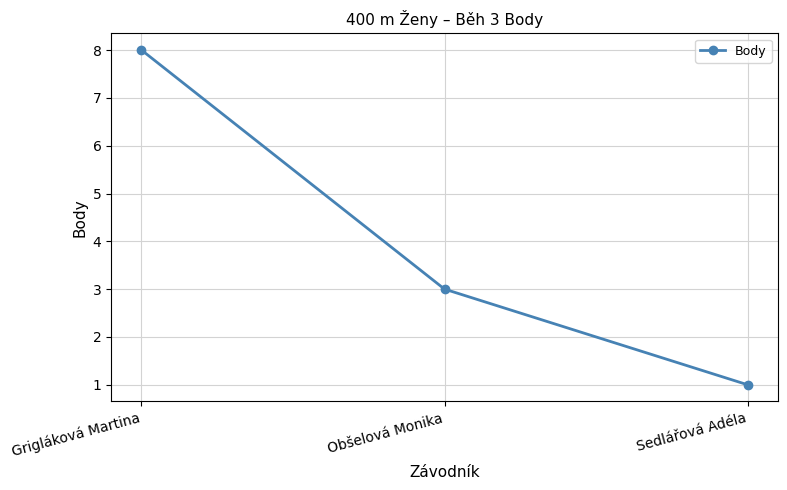

At which label does the data first exceed 3?

Grigláková Martina